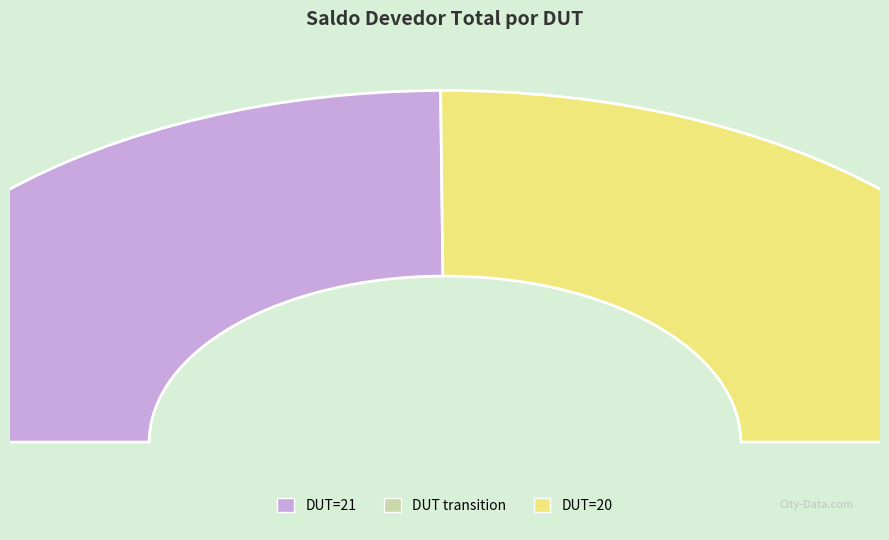

What is the change in value from 21 to 20?

+27739.9